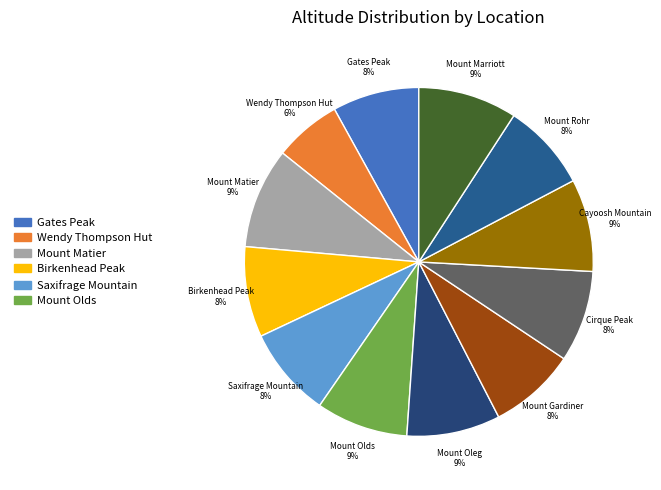

Count the number of slices in the pie.

12